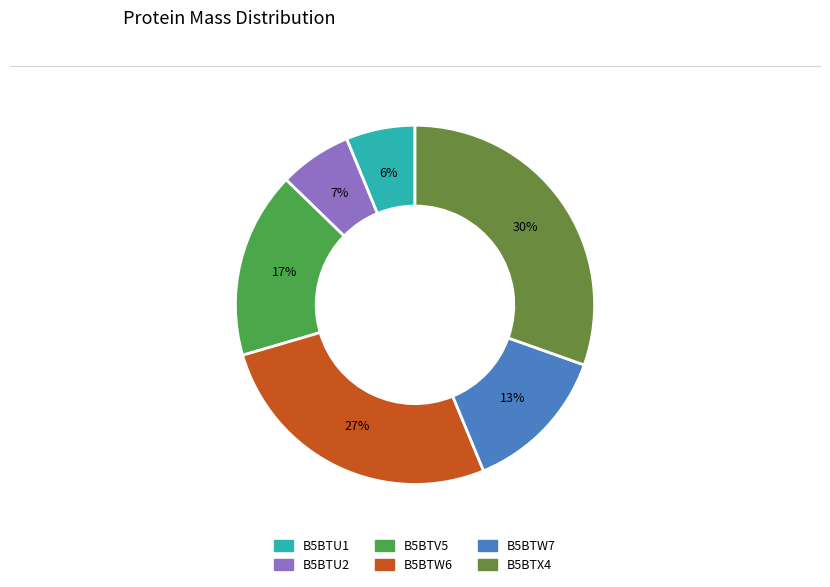

To the nearest percent, what is the difference between the B5BTW7 and B5BTX4 slice percentages?

17%